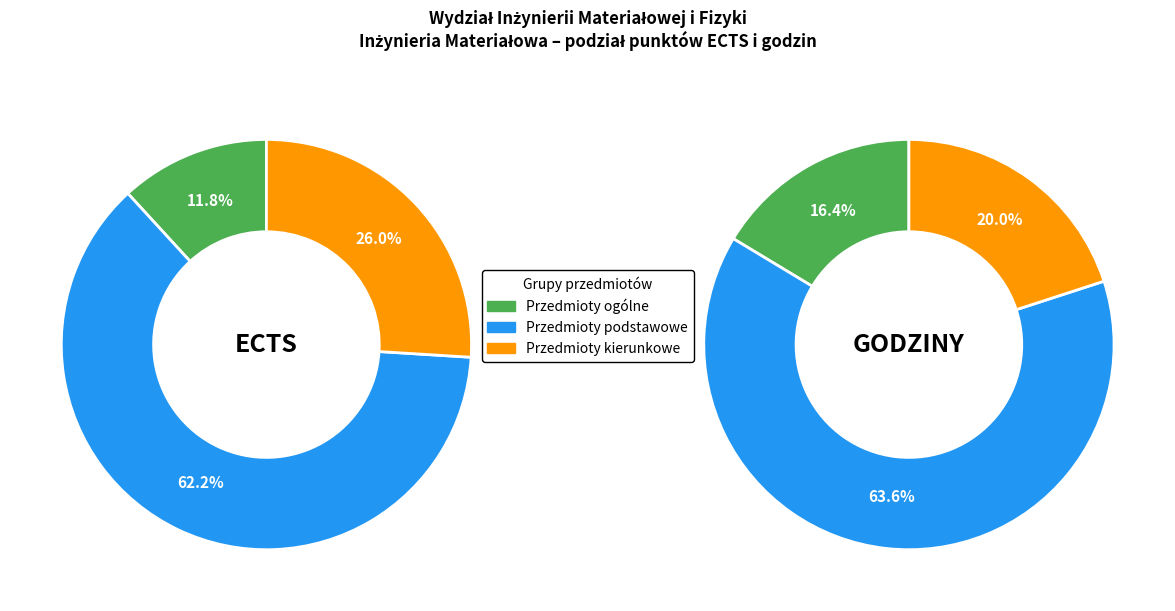

To the nearest percent, what percentage of the pie is Przedmioty kierunkowe?

26%